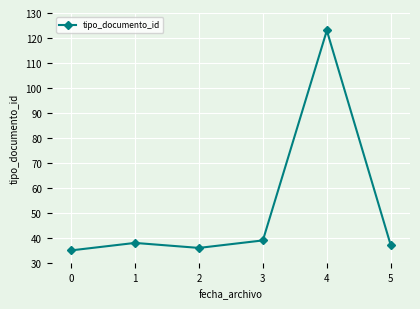

Which has a higher value, 1 or 0?

1